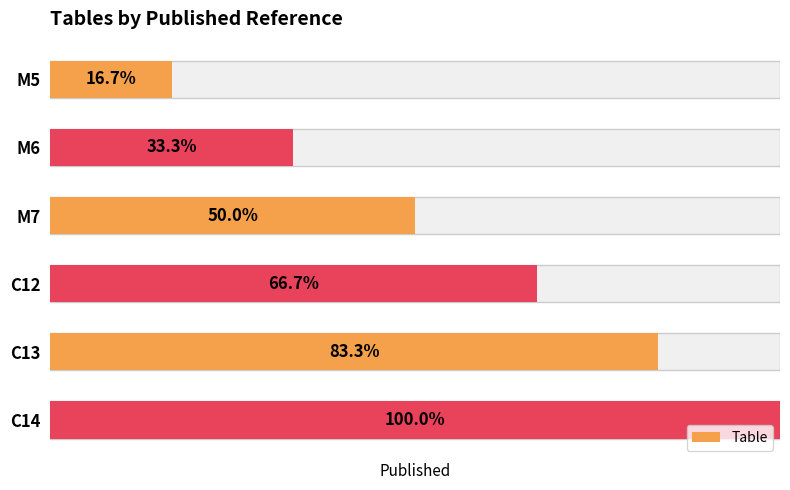

What is the ratio of the value at C14 to the value at C13?

1.2